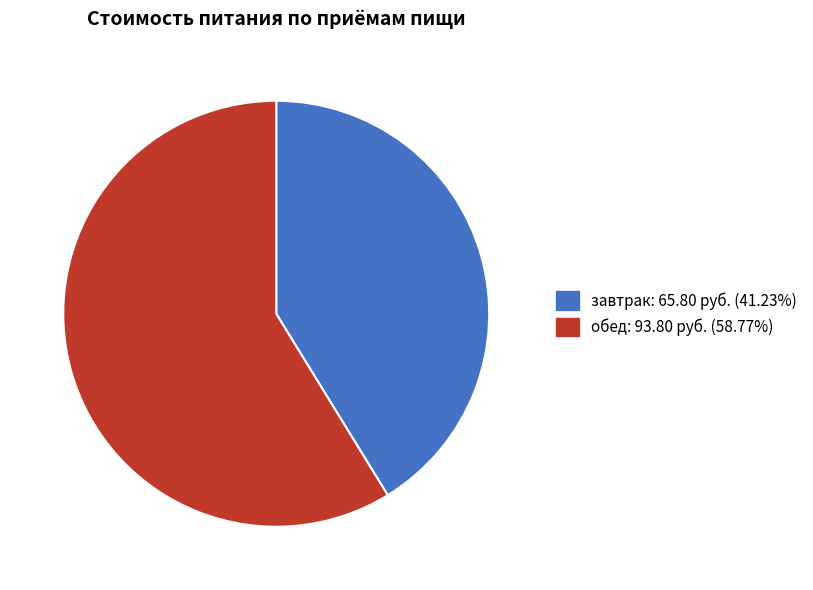

What is the smallest slice in the pie chart?

завтрак